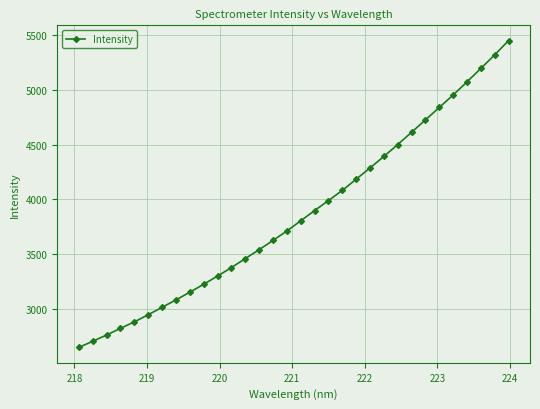

True or false: the data has more than 2 interior local peaks.

False